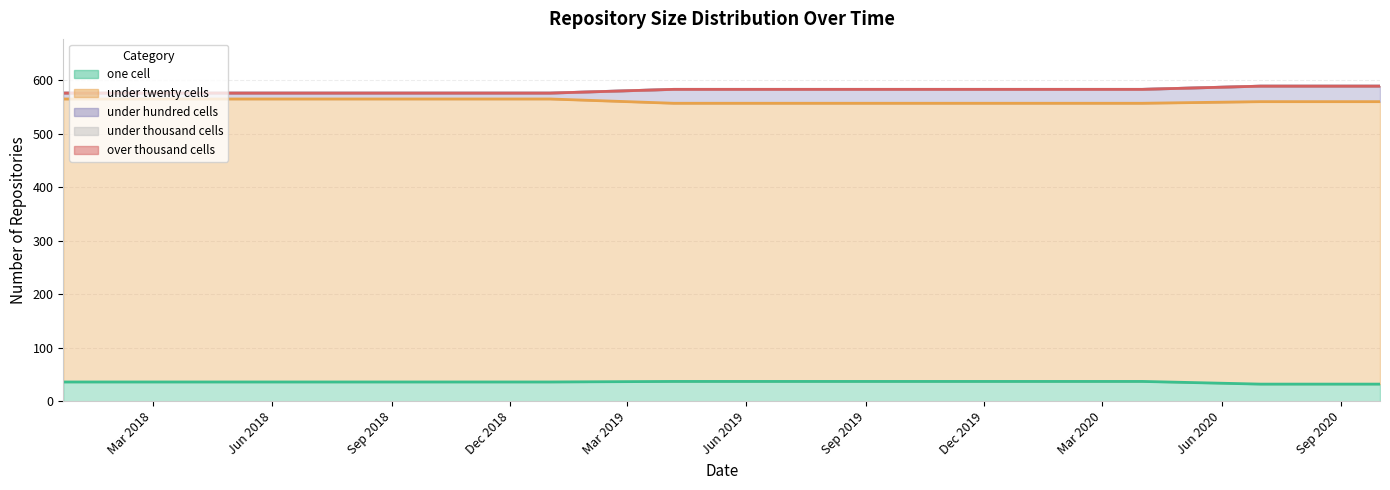

True or false: under_thousand_cells and under_twenty_cells intersect in this chart.

False